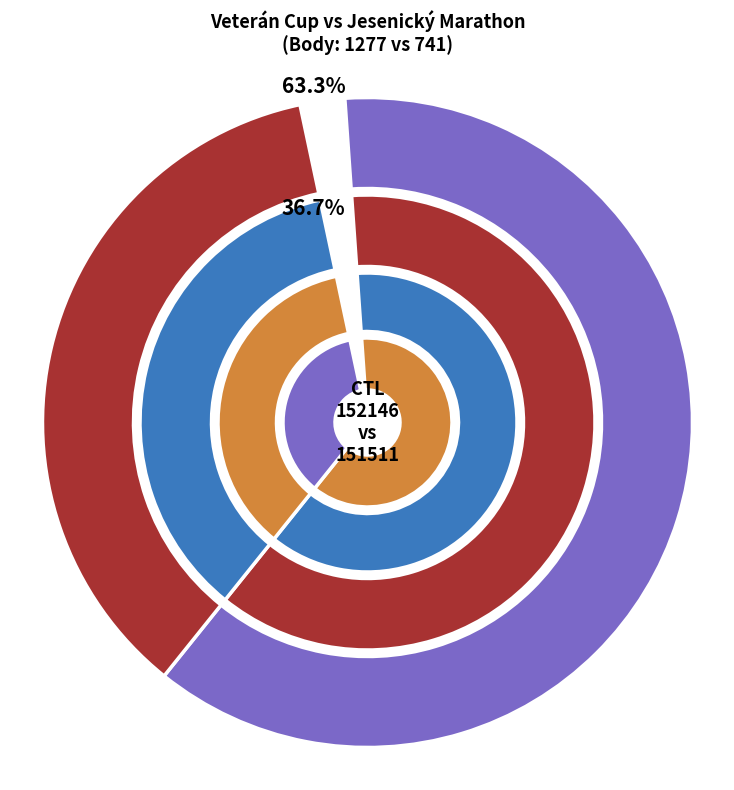

What is the largest slice in the pie chart?

152146